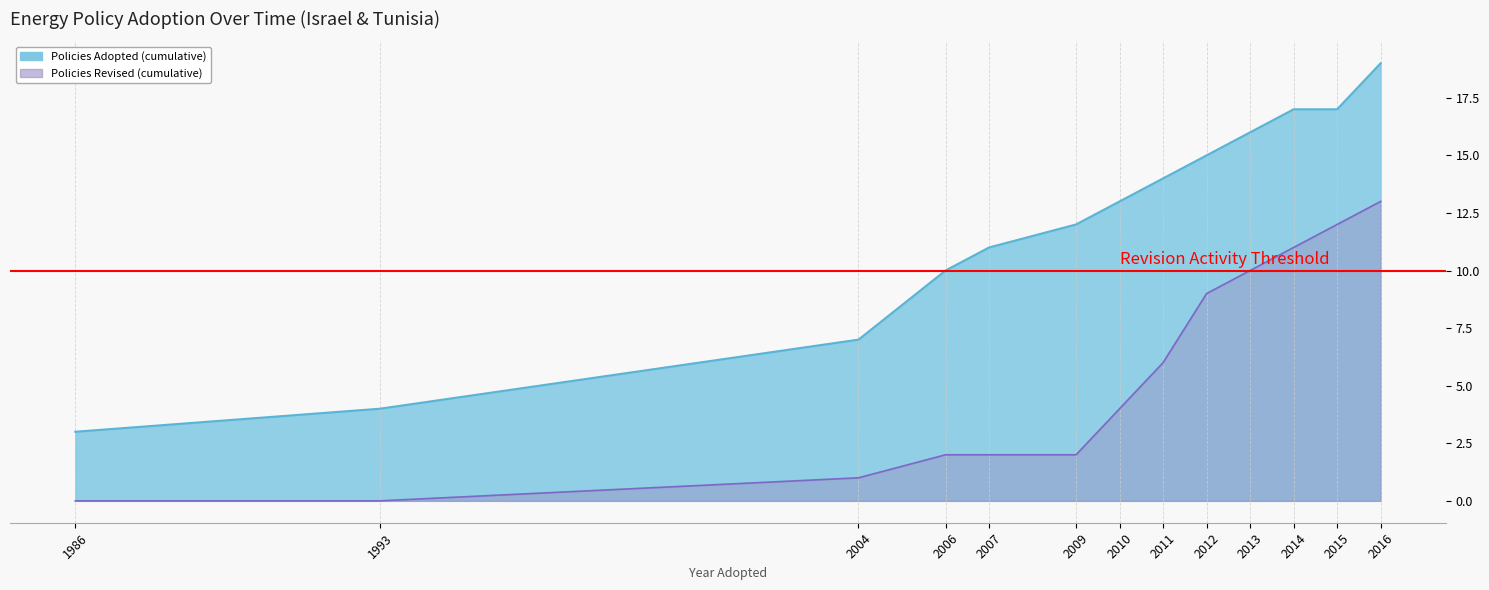

What is the label of the 16th point from the right?

1986